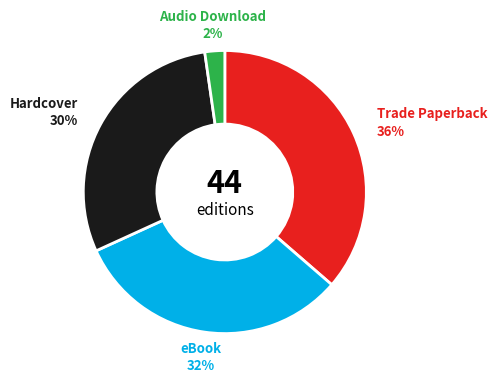

To the nearest percent, what is the average slice percentage?

25%